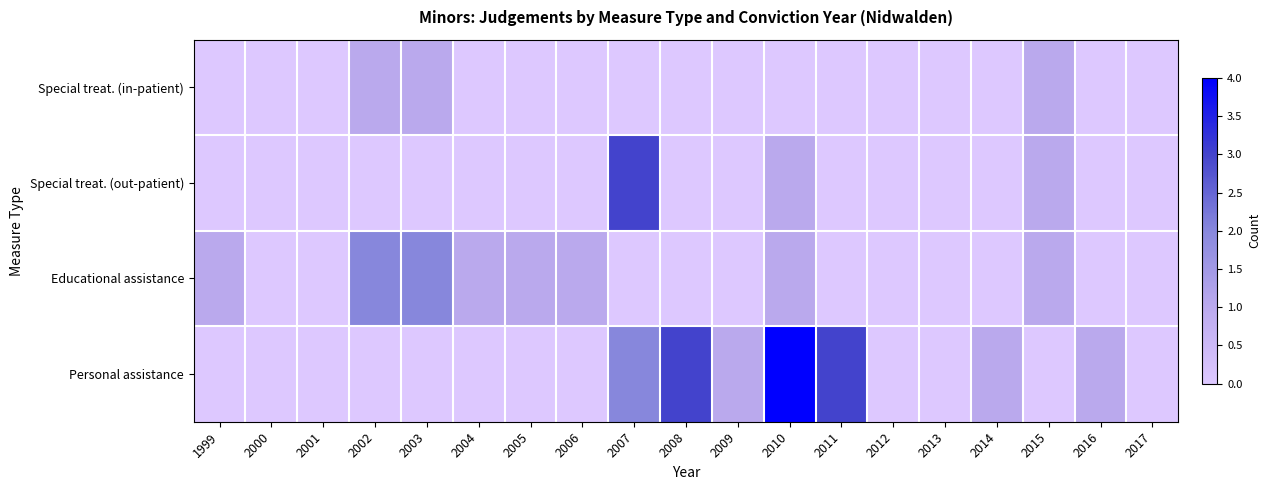

At 2010, list the series in order from largest to smallest.

Personal assistance, Special treat. (out-patient), Educational assistance, Special treat. (in-patient)